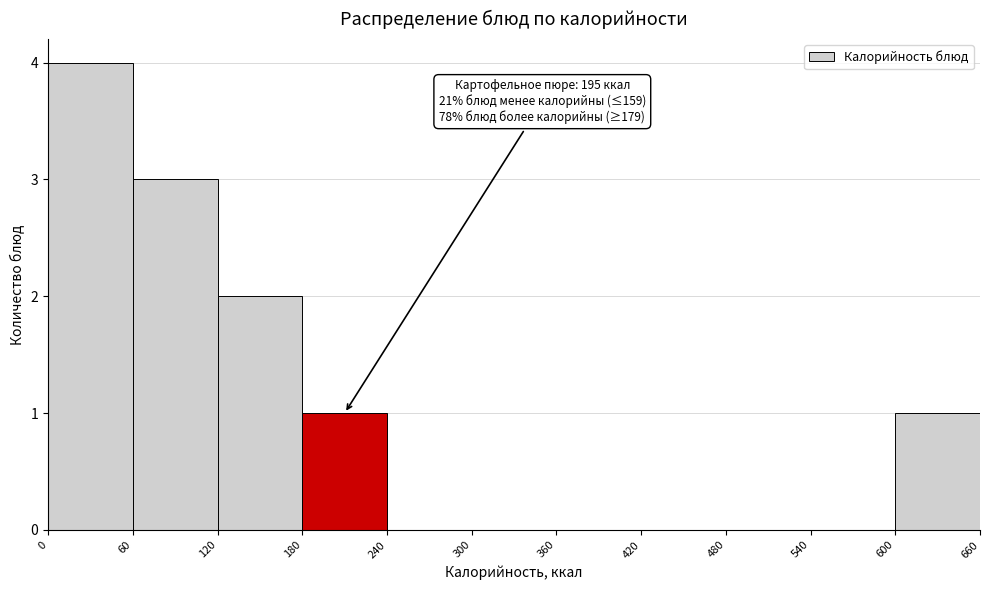

Which range on the x-axis has the tallest bar?

0 to 60